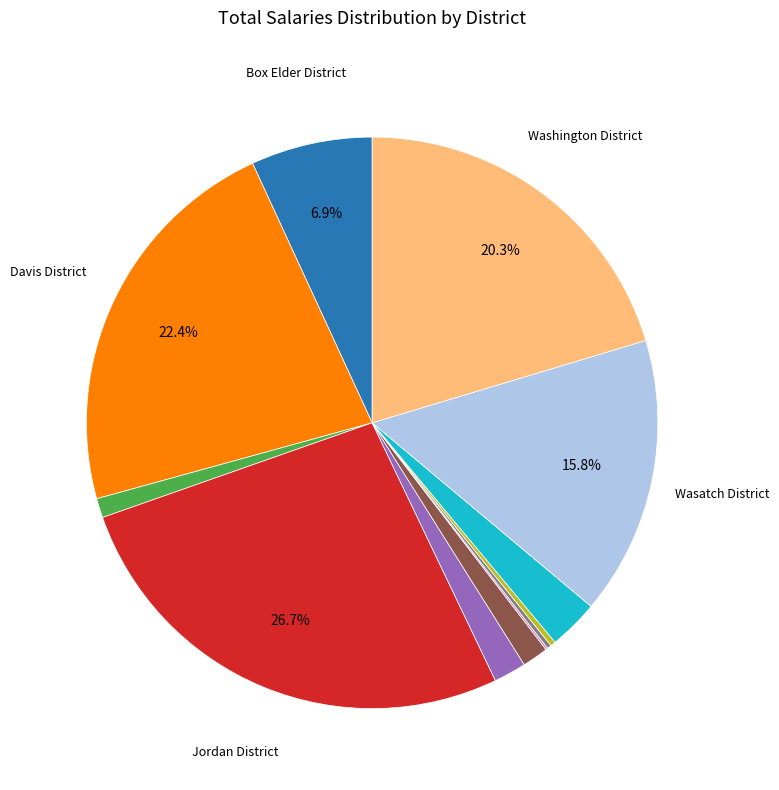

Is there any slice that represents more than half of the pie?

No